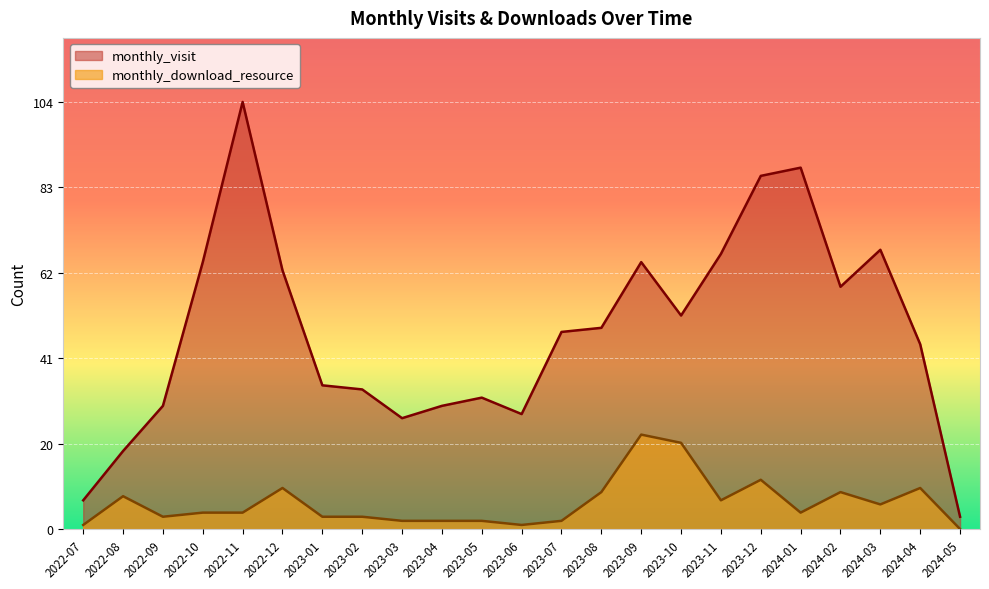

How many data points in monthly_download_resource are above 4?

10